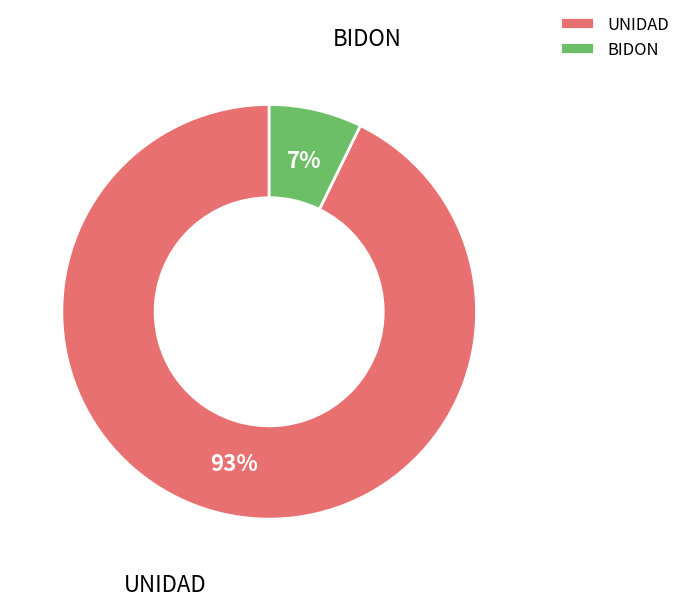

Which has a higher value, UNIDAD or BIDON?

UNIDAD